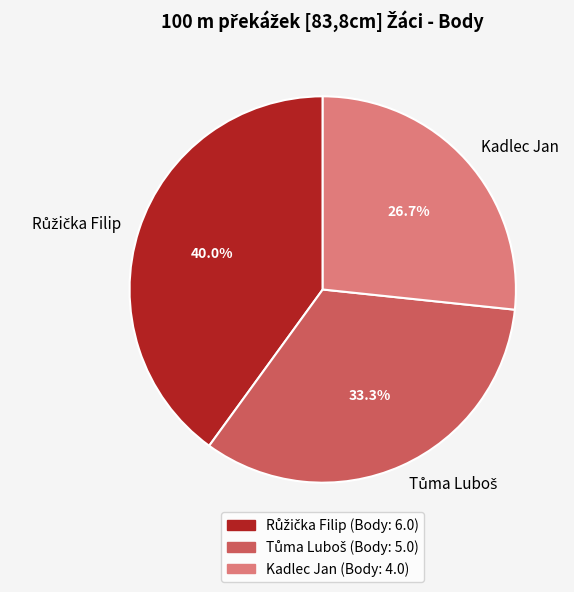

Does Kadlec Jan represent more than half of the total?

No